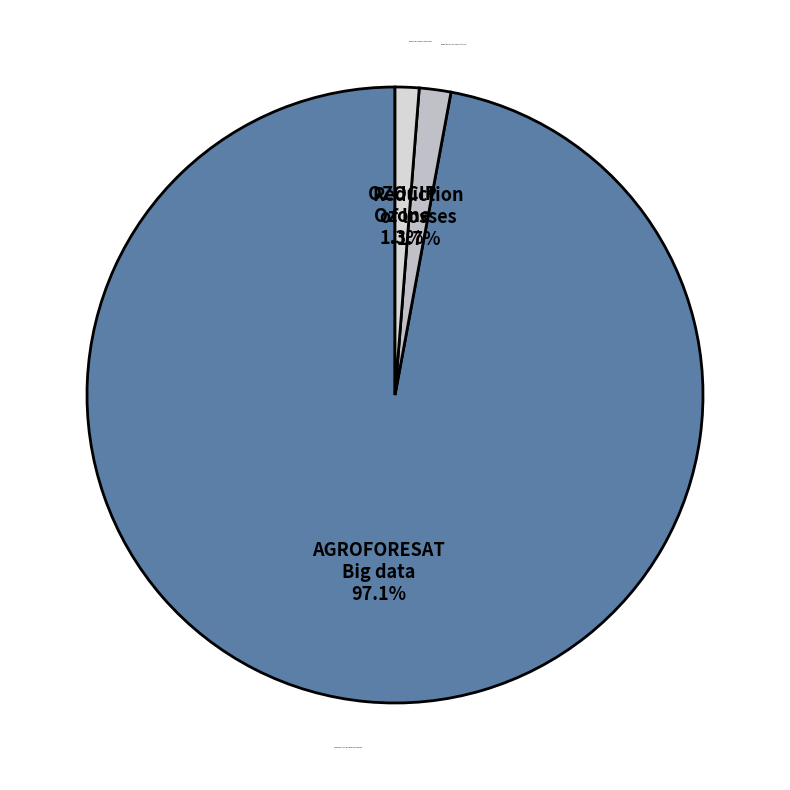

How much of the chart is everything except Operational Group: Reduction of losses?

98.3%